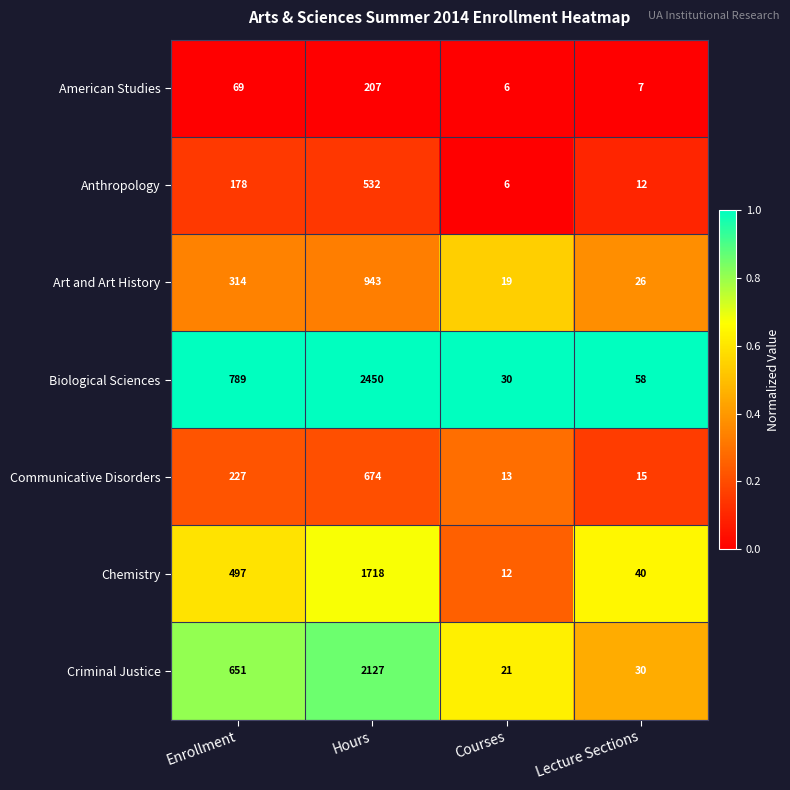

At Lecture Sections, list the series in order from smallest to largest.

American Studies, Anthropology, Communicative Disorders, Art and Art History, Criminal Justice, Chemistry, Biological Sciences